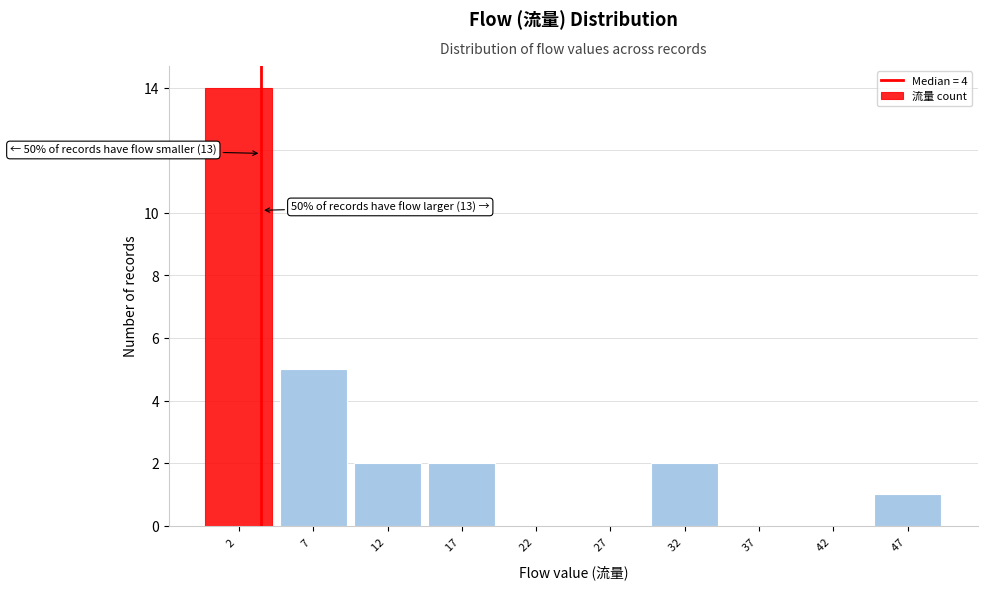

Over which range of the x-axis is the bar tallest?

-0.5 to 4.5